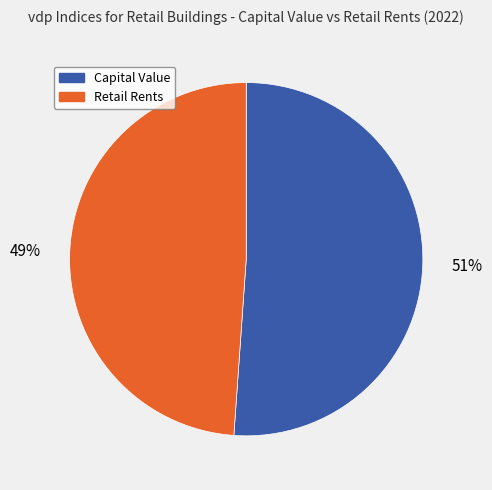

Is there a majority slice in this chart?

Yes